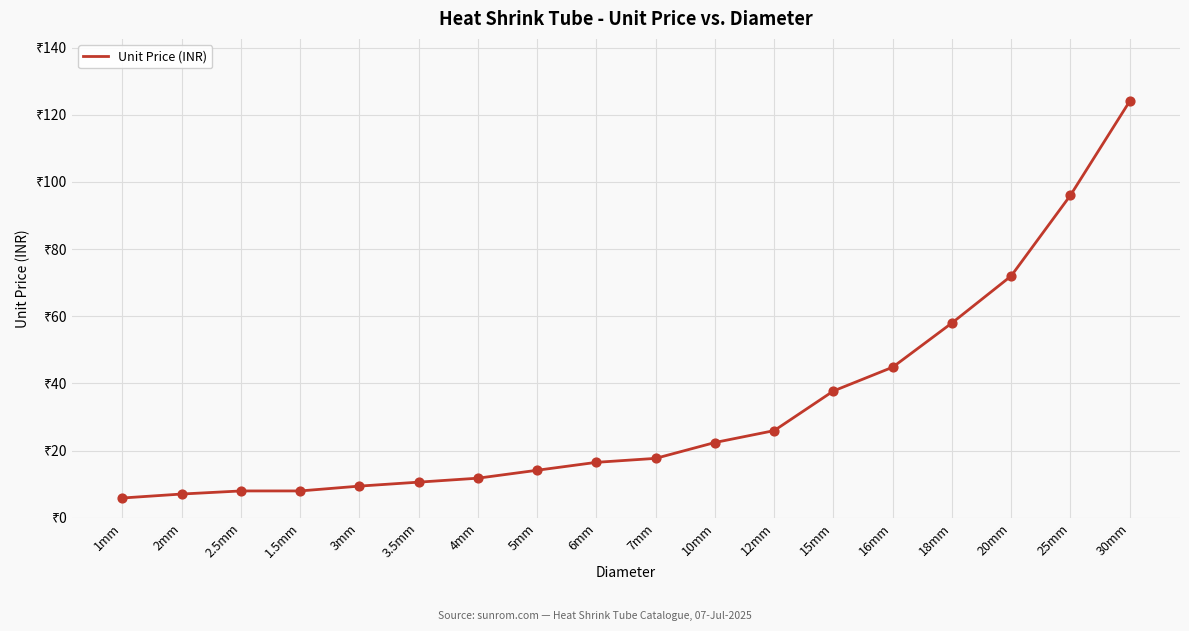

Approximately how many times larger is the value at 12mm compared to 3mm?

2.8